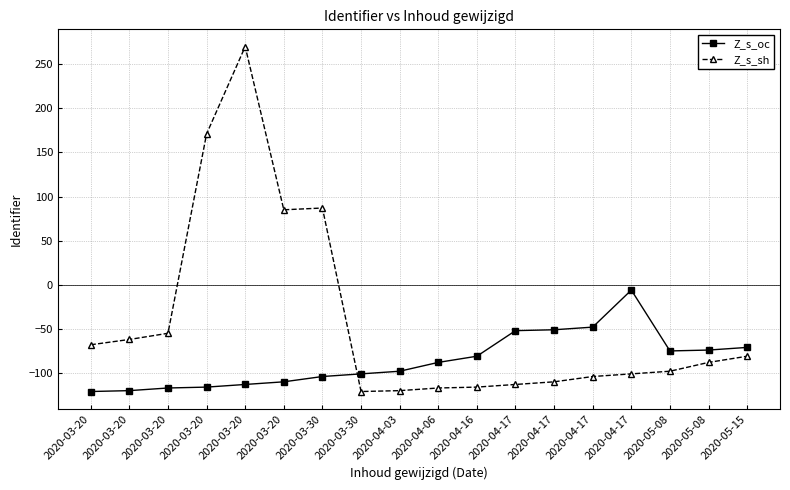

In Z_s_sh, how many points are higher than both neighbors (excluding endpoints)?

2